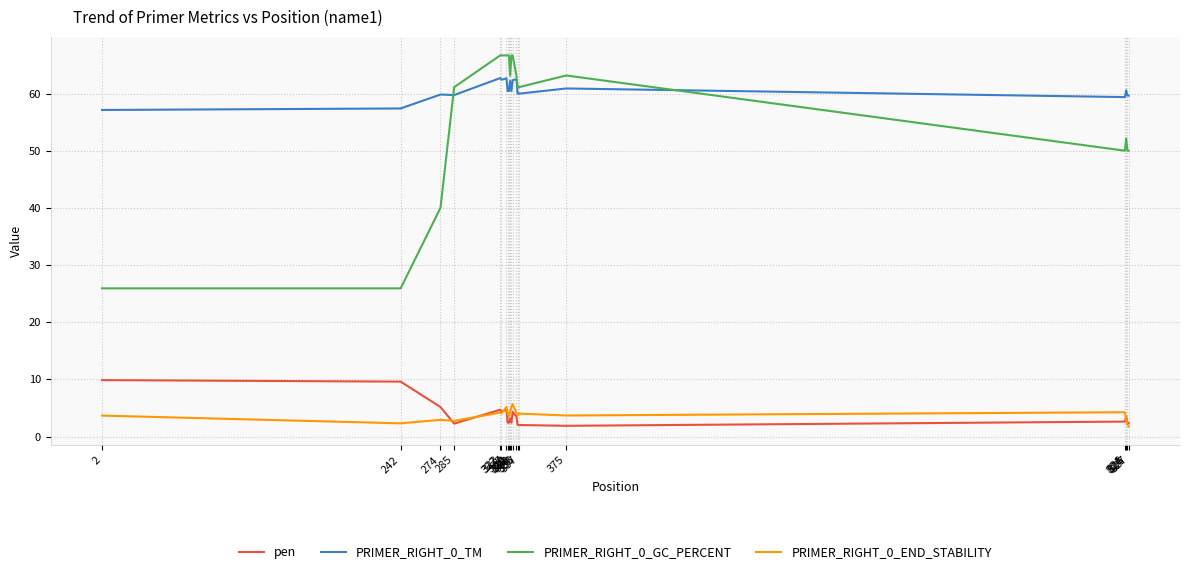

The PRIMER_RIGHT_0_GC_PERCENT series shows 28.8 at 331. True or false?

False